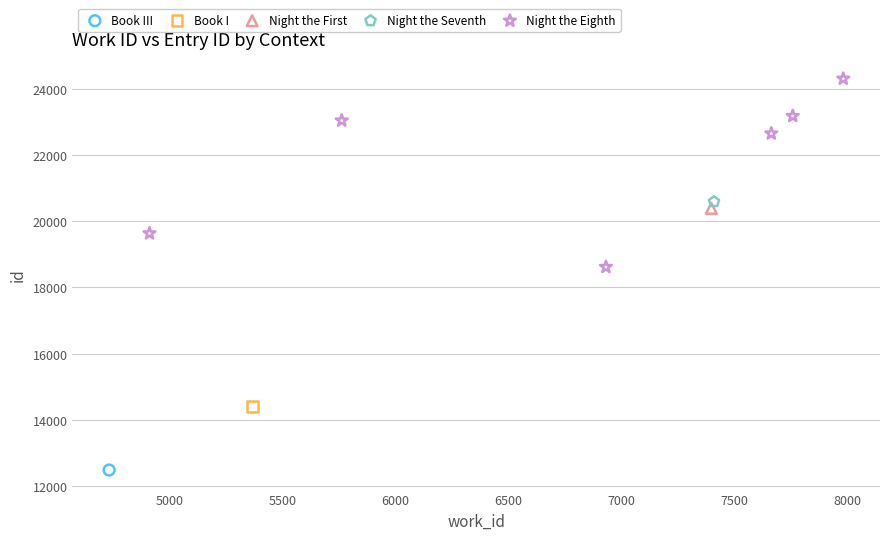

What are all the series names shown in the legend?

Book III, Book I, Night the First, Night the Seventh, Night the Eighth